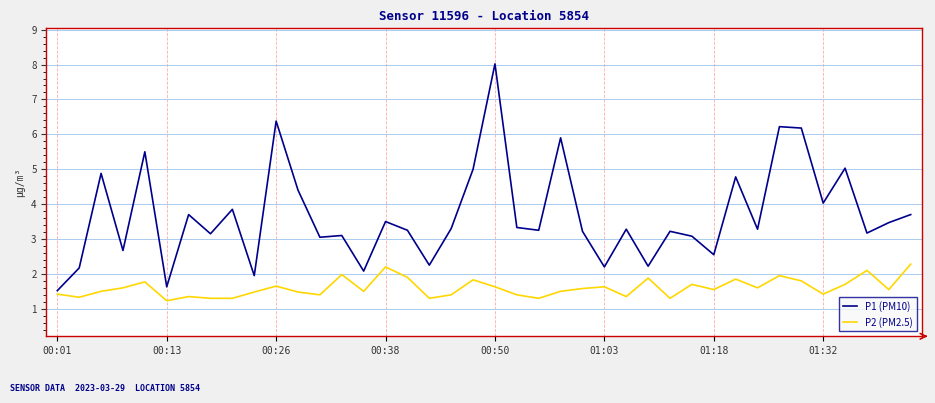

How many lines are shown in the chart?

2